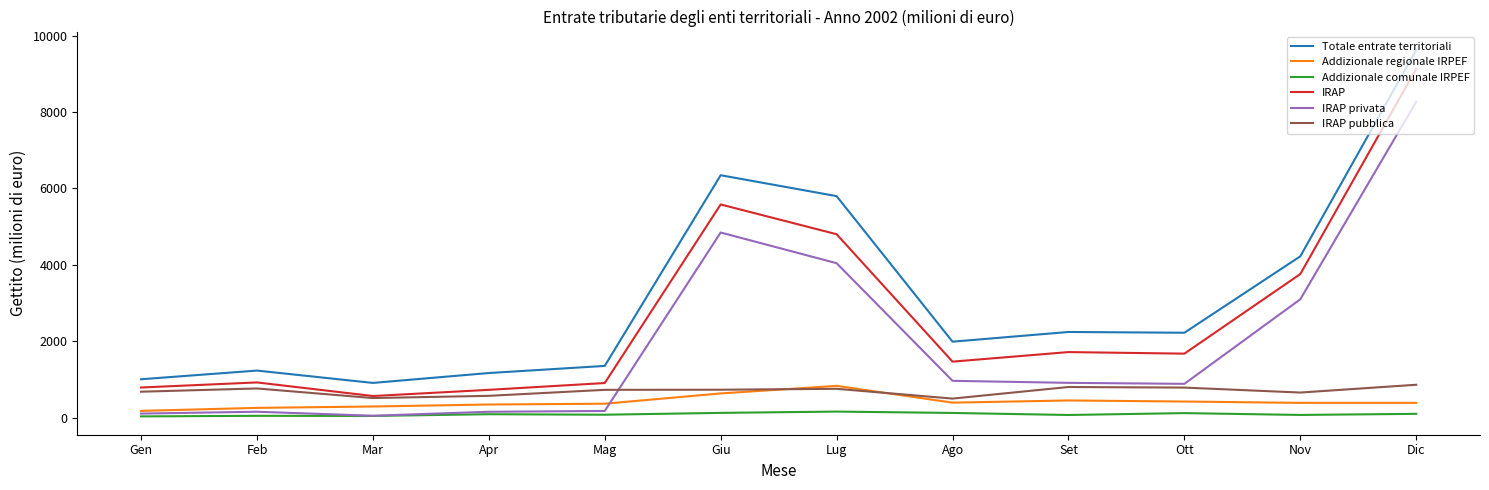

Read the Addizionale comunale IRPEF value at Nov.

74